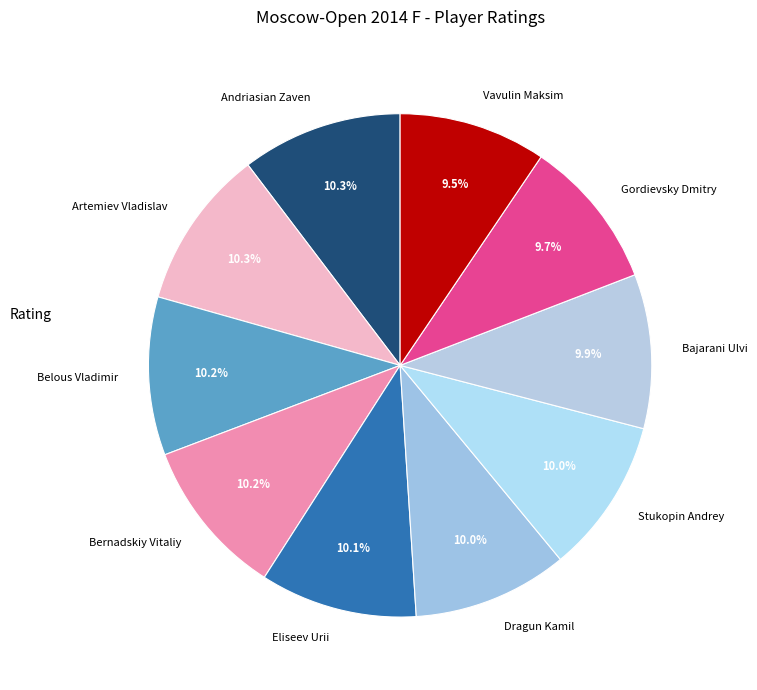

What is the ratio of the value at Bajarani Ulvi to the value at Eliseev Urii?

1.0